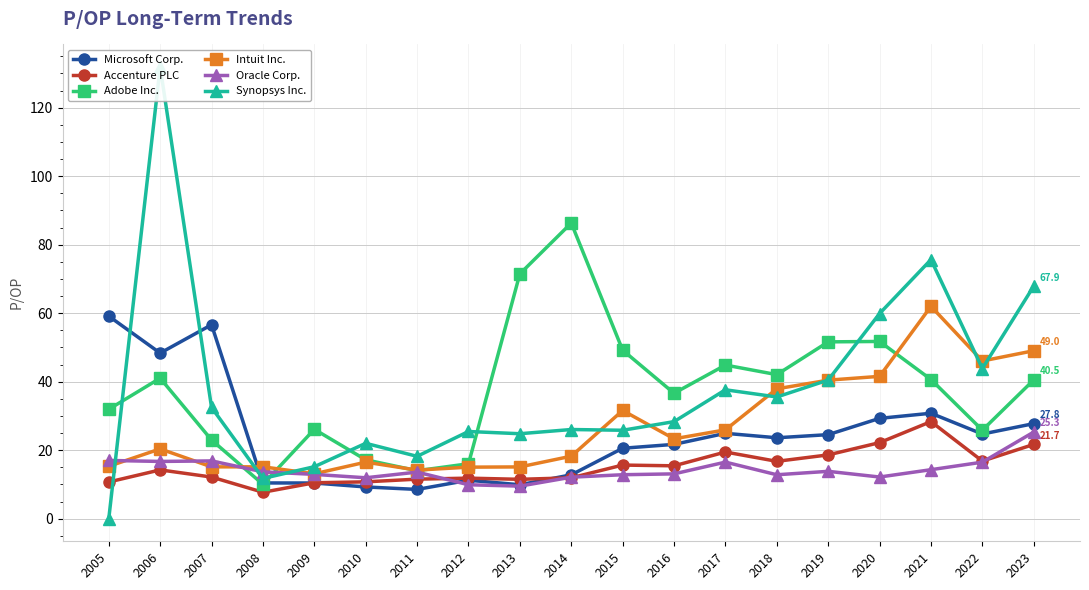

What is the sum of the Intuit Inc. values at 2019 and 2013?

55.6